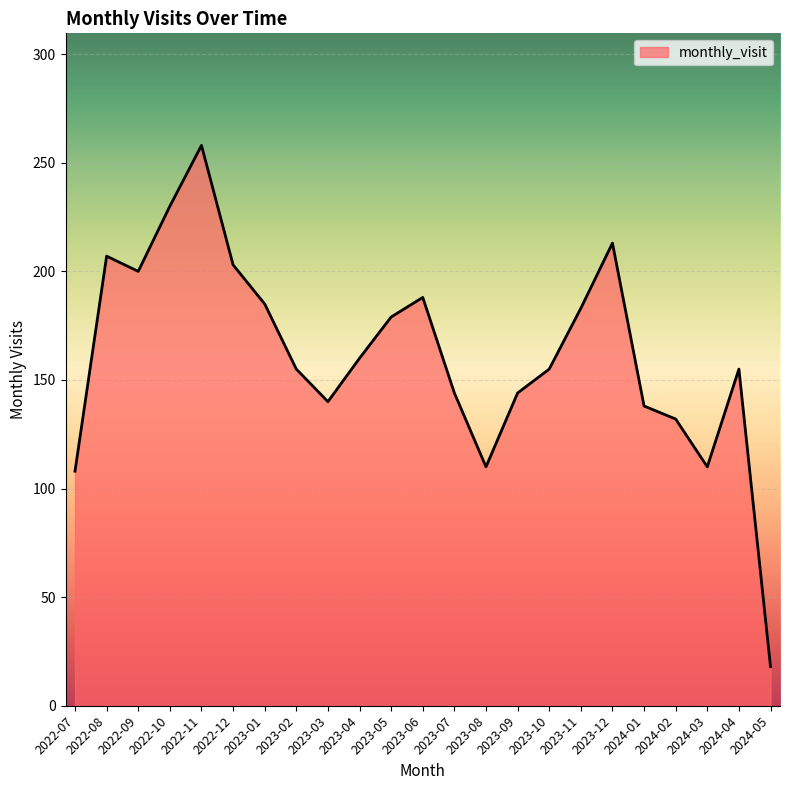

What is the approximate value at 2023-05, to the nearest 10?

180